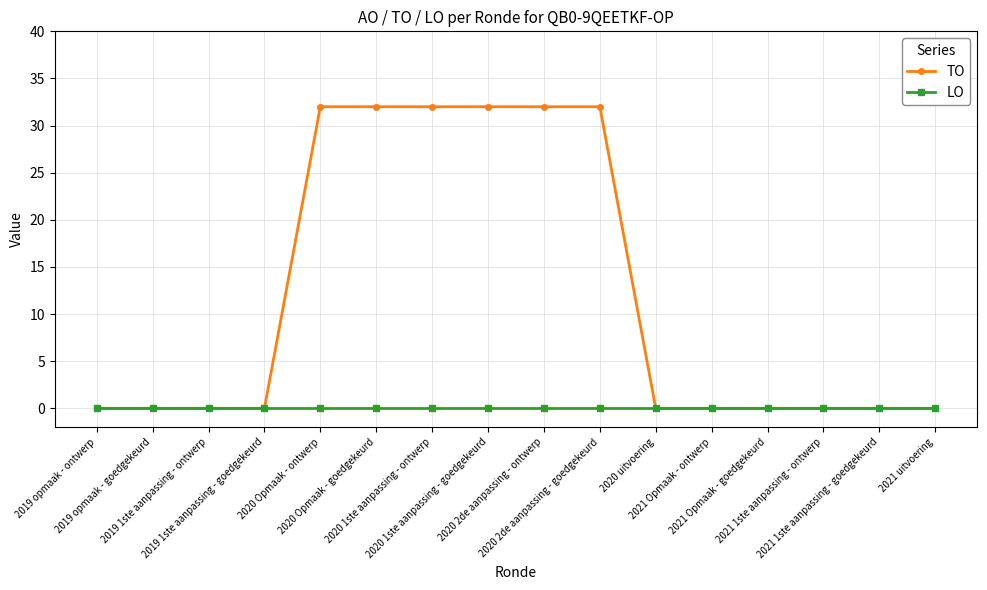

What is the difference between the maximum and minimum values in the TO series?

32